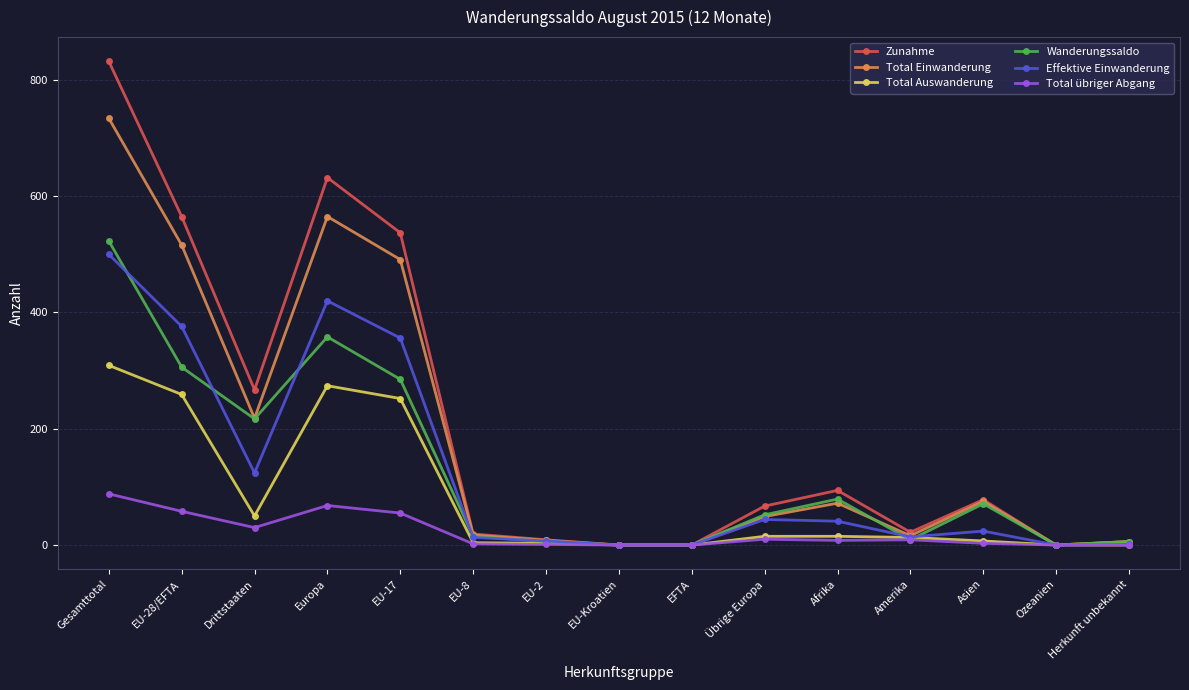

What is the sum of the Wanderungssaldo values at EFTA and Drittstaaten?

217